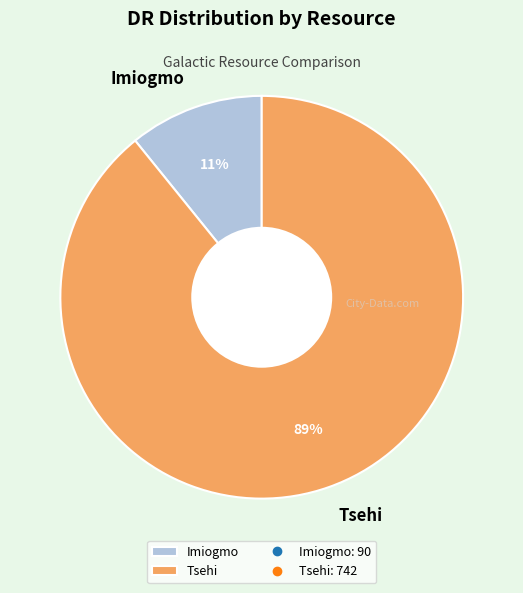

Which has a higher value, Tsehi or Imiogmo?

Tsehi